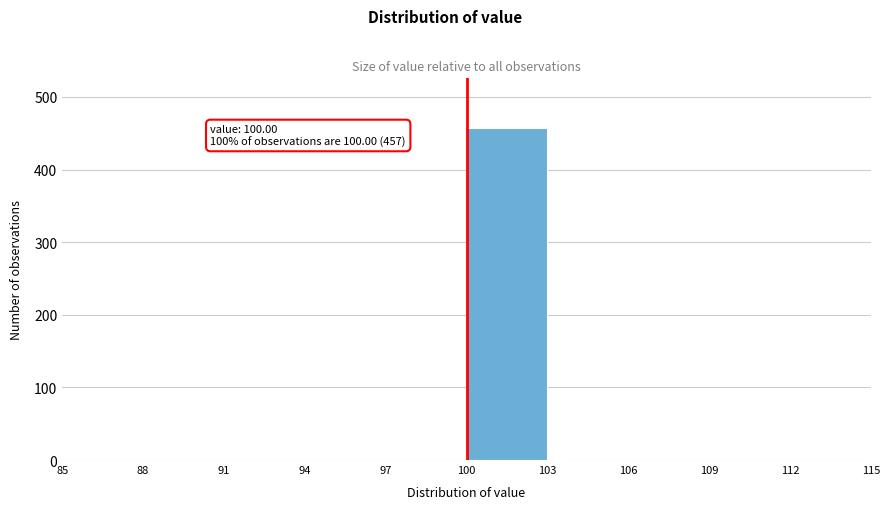

Which range on the x-axis has the tallest bar?

100 to 103